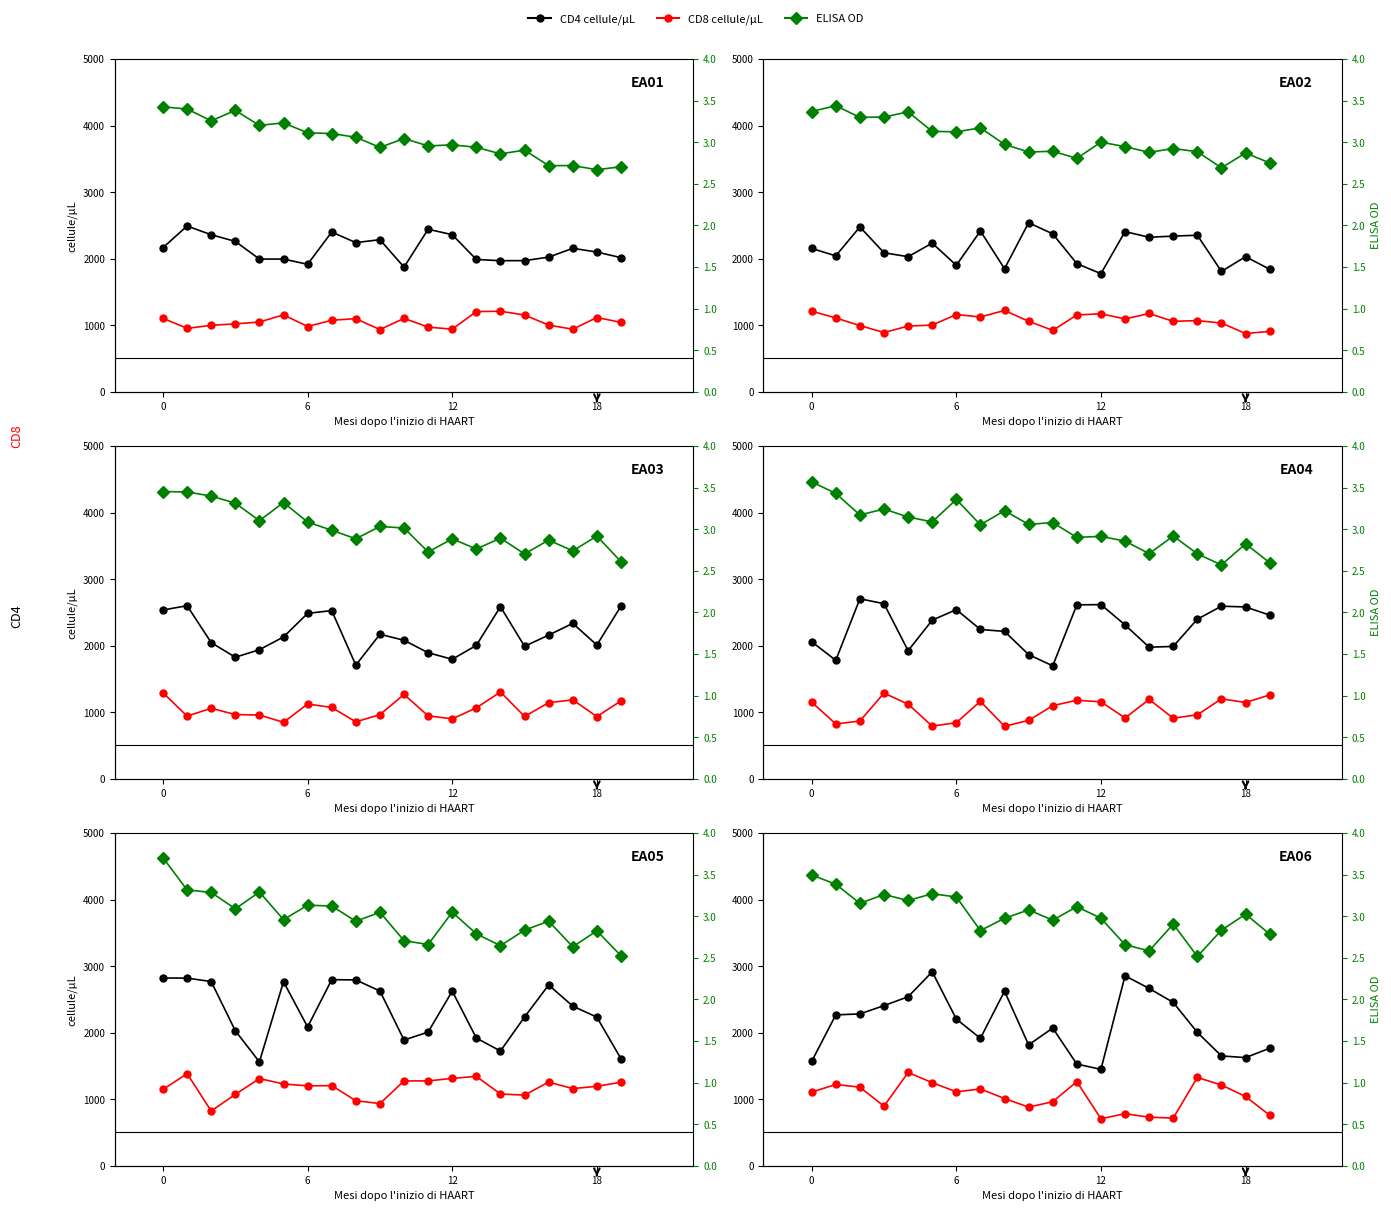

What is the difference between the second highest and second lowest values in the ELISA OD series?

0.8